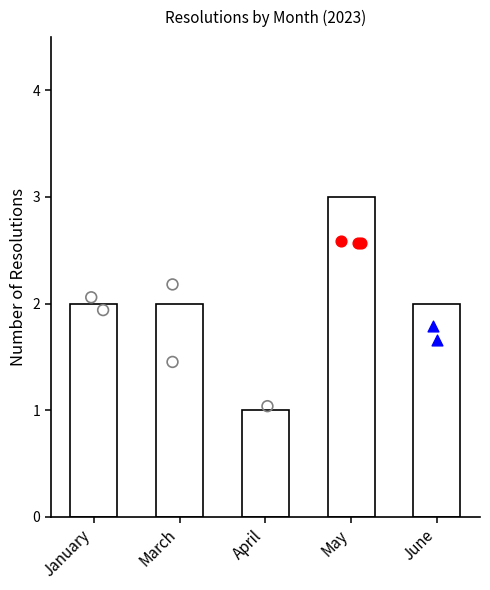

What is the change in value from May to June?

-1